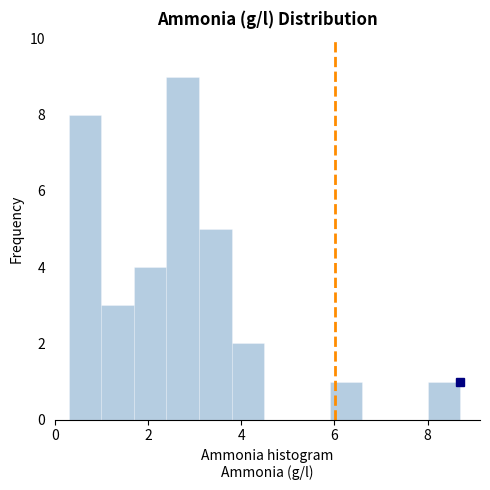

Around what value on the x-axis is the tallest bar? Give the approximate position of its centre, as read against the axis.

2.8